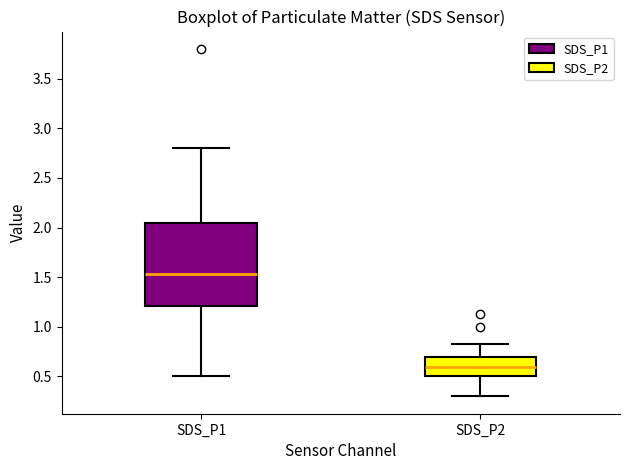

Comparing the boxes themselves (not the whiskers), which one is the tallest?

SDS_P1